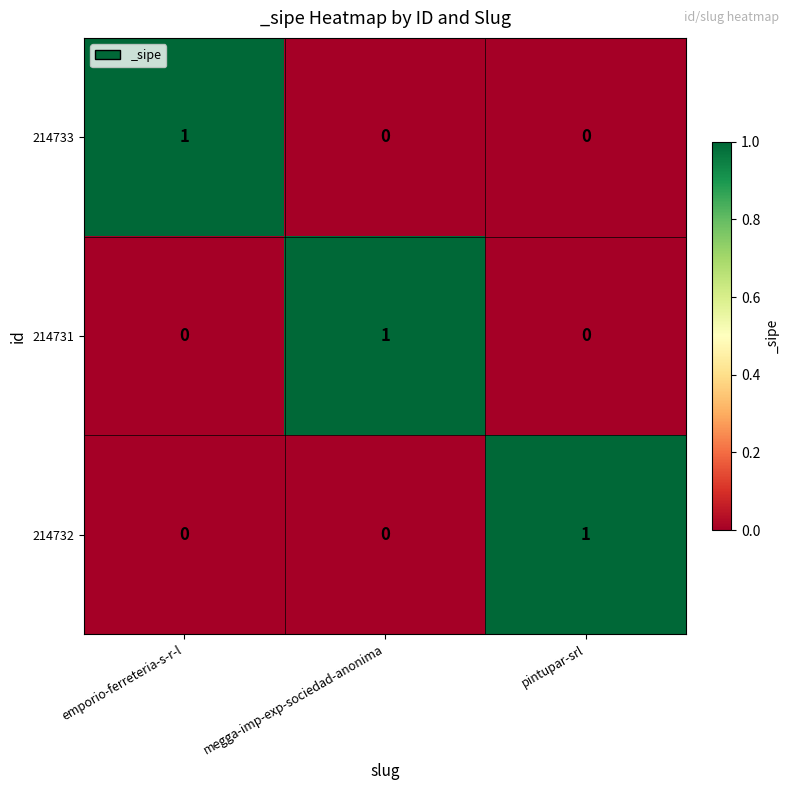

Is it true that 214732 equals 1 at pintupar-srl?

True